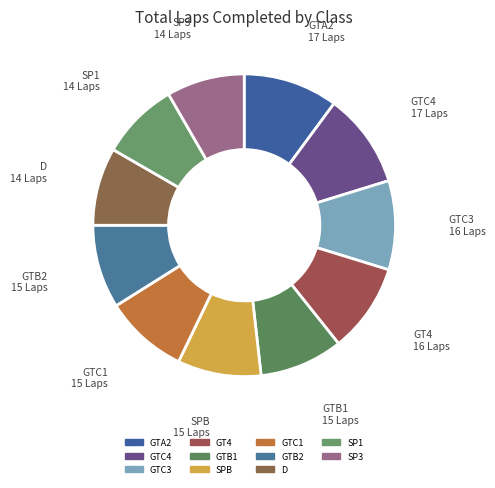

Between GTA2 and GTB2, which is larger?

GTA2